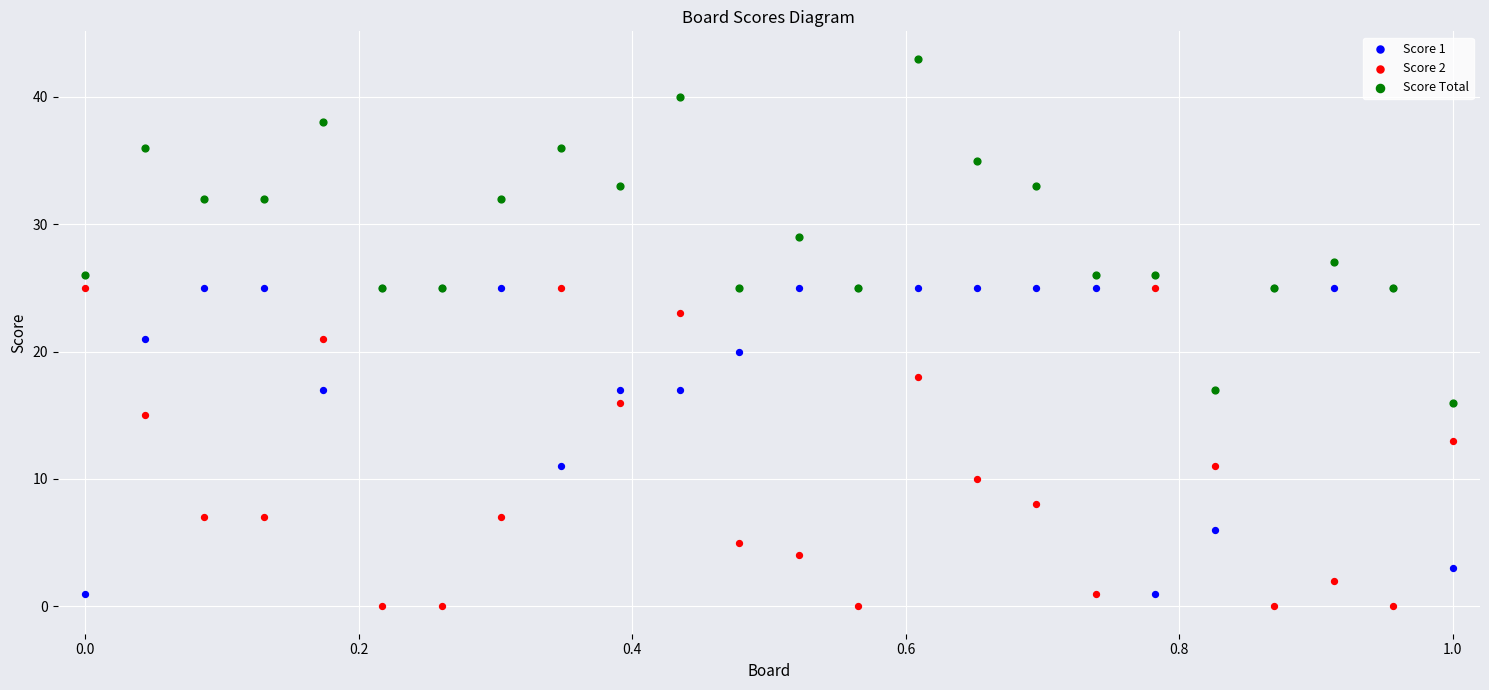

Which series contains the highest Y value?

Score Total